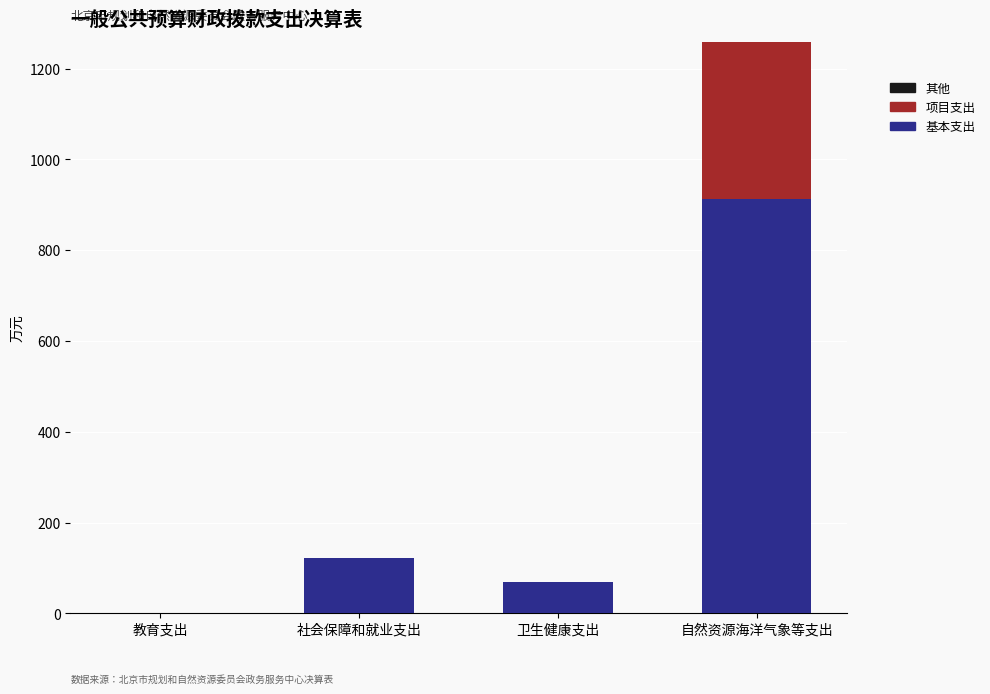

At which category is the sum across all series the highest?

自然资源海洋气象等支出